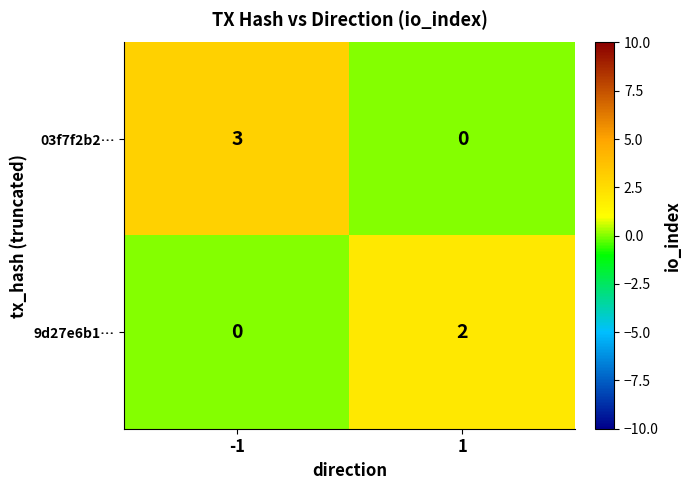

What is the maximum value shown in the chart?

3